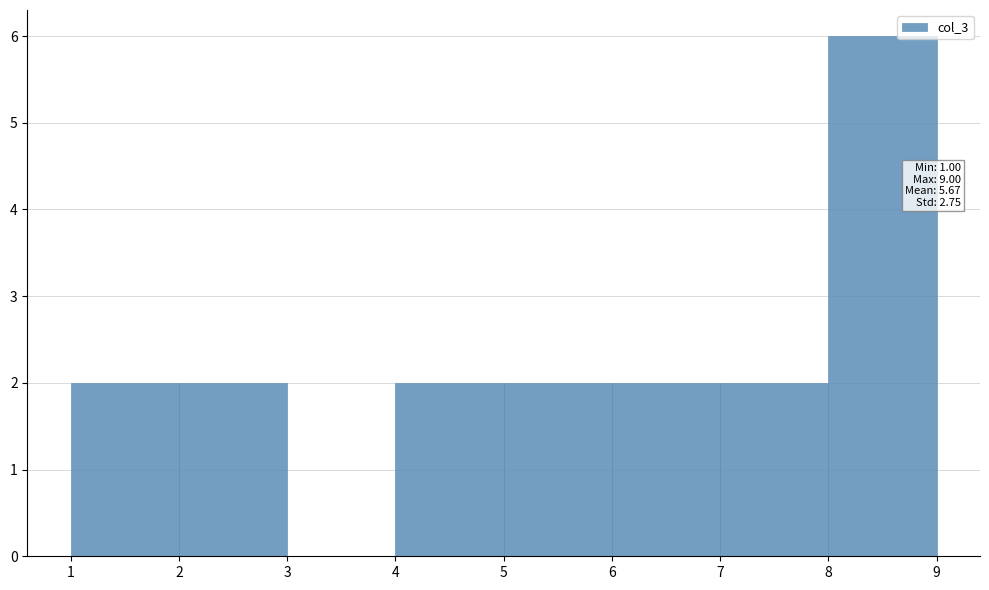

Which range on the x-axis has the tallest bar?

8 to 9